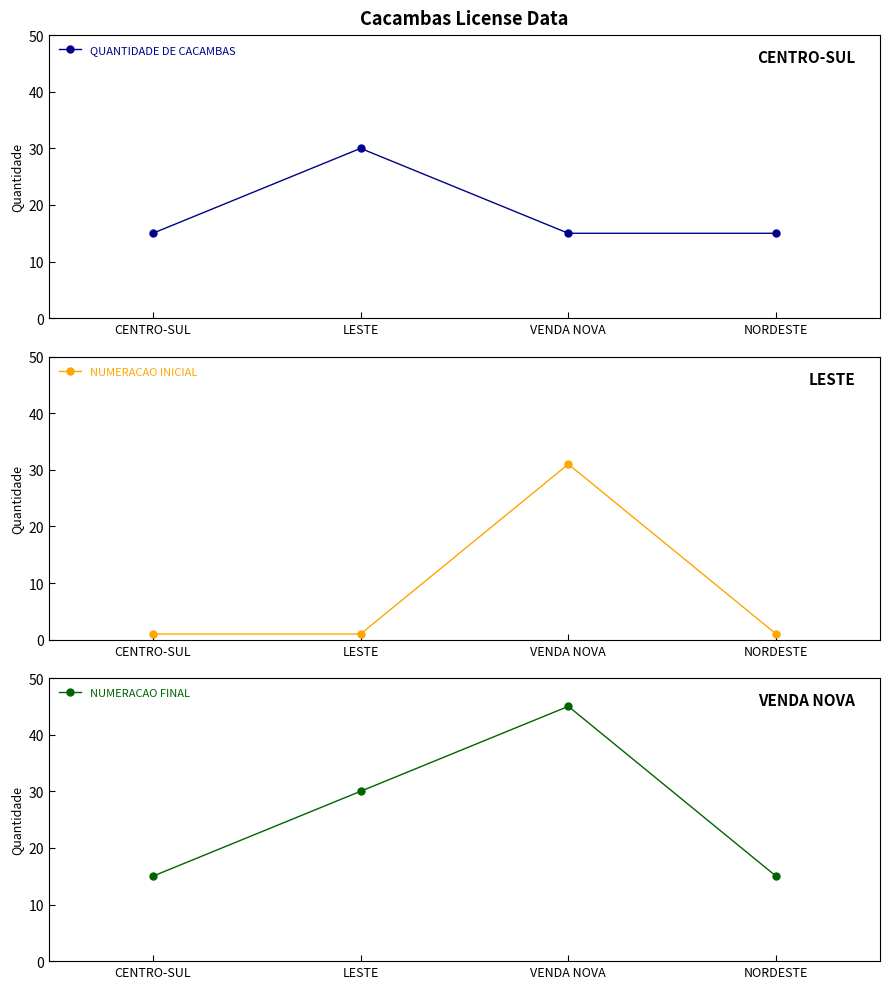

Which has a higher value, LESTE or VENDA NOVA?

LESTE